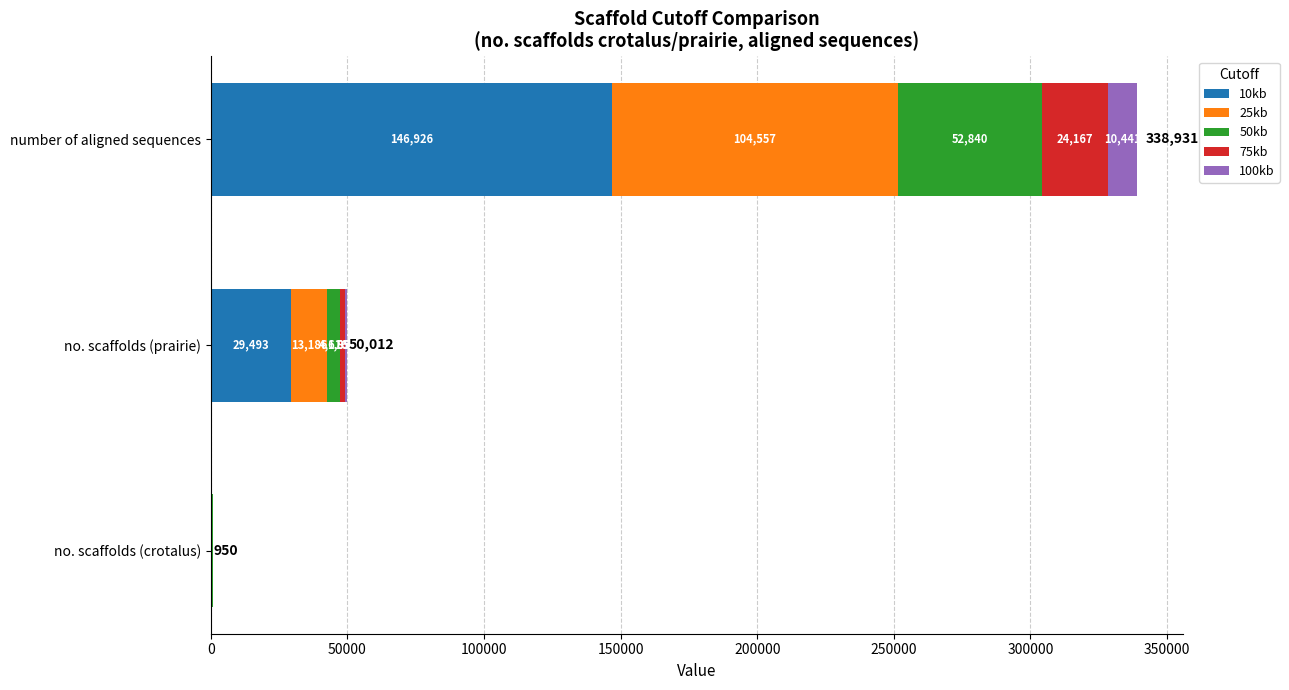

What is the total value across all series at number of aligned sequences?

338931